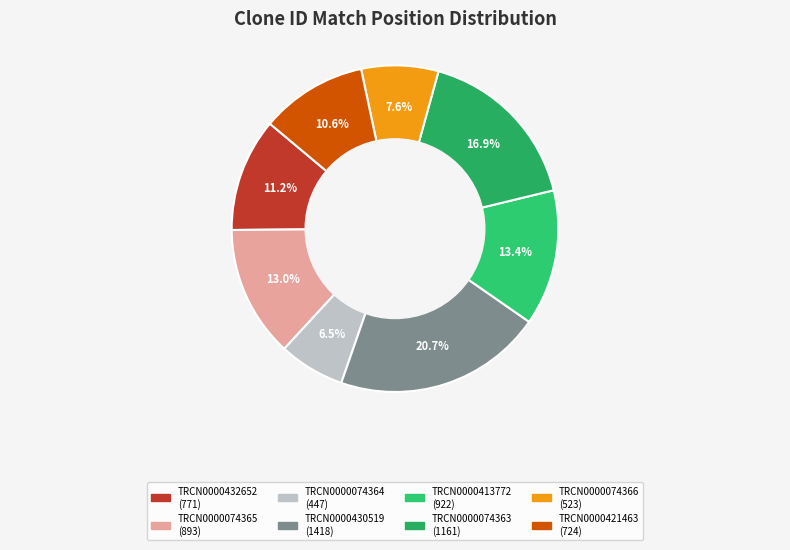

Is it true that TRCN0000074366 is 1% of the pie?

False